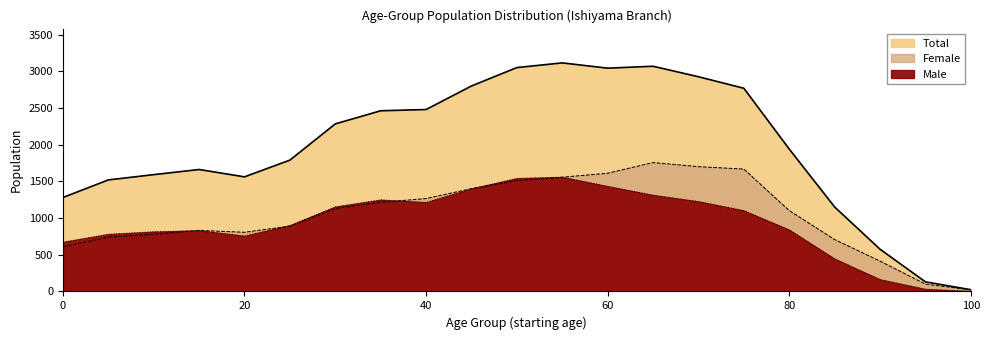

In Female, how many points are higher than both neighbors (excluding endpoints)?

2